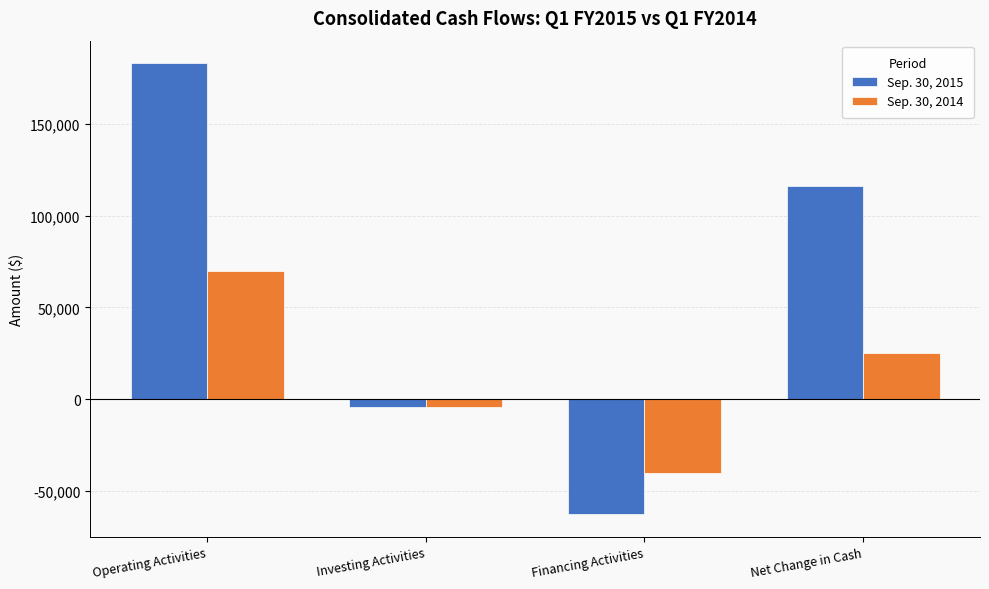

Is it true that Sep. 30, 2014 equals -13406 at Financing Activities?

False